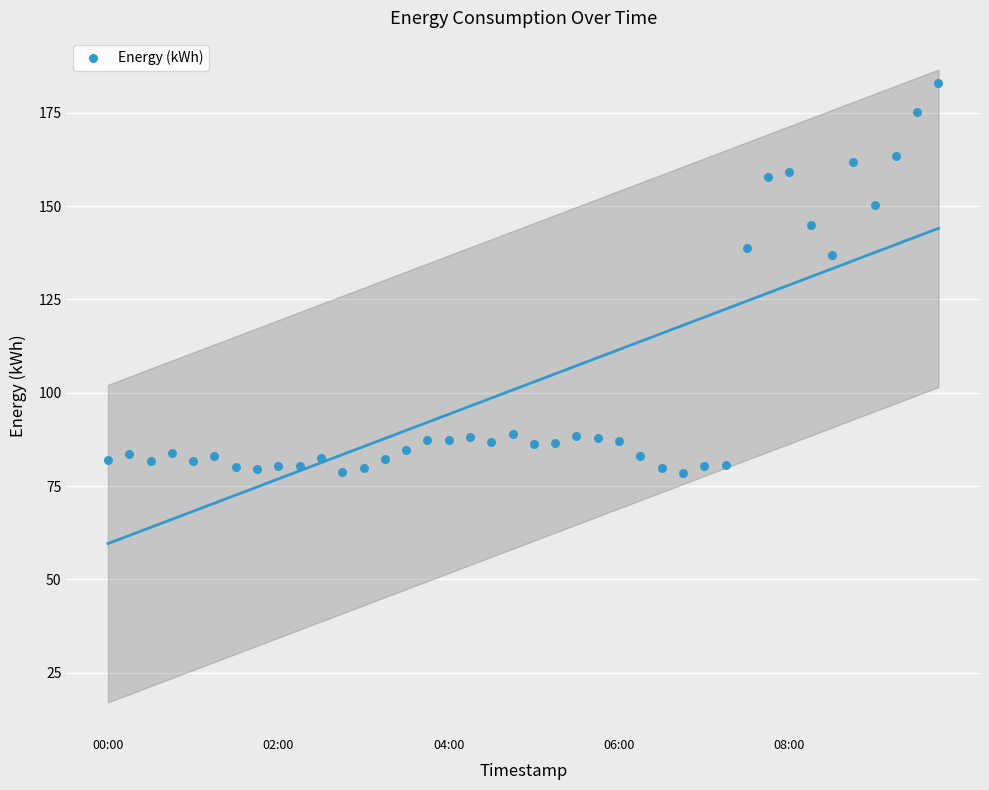

What Y value in the scatter plot is closest to 130?

136.8